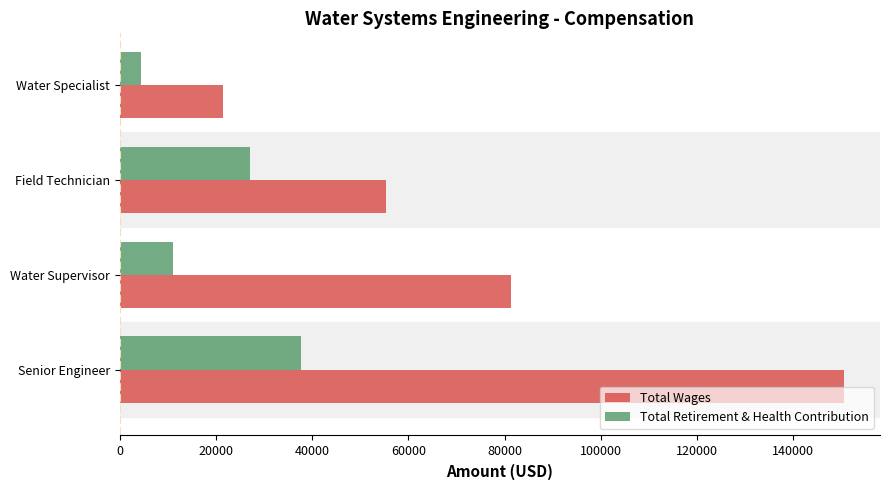

What is the difference between the highest and lowest values at Senior Engineer?

112809